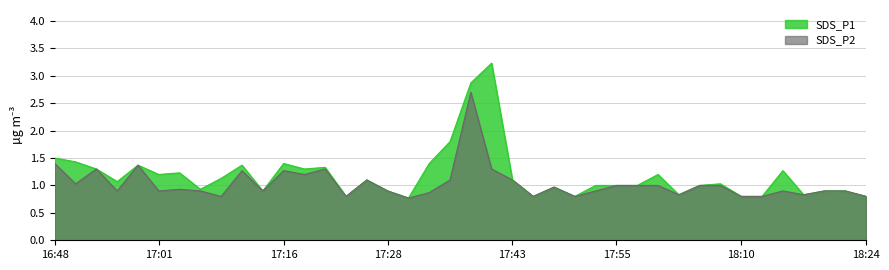

What is the sum of all SDS_P2 values?

41.3